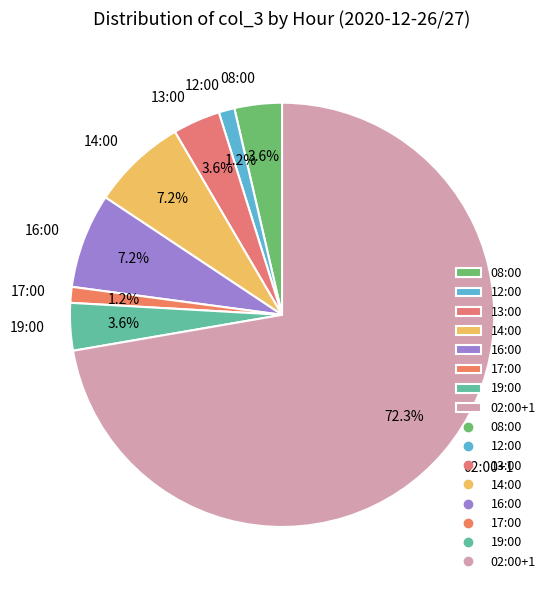

What percentage is the 12:00 slice, to the nearest percent?

1%